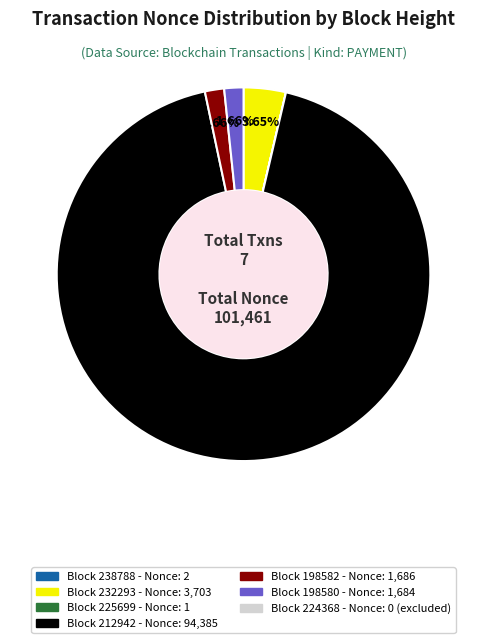

Is there any slice that represents more than half of the pie?

Yes